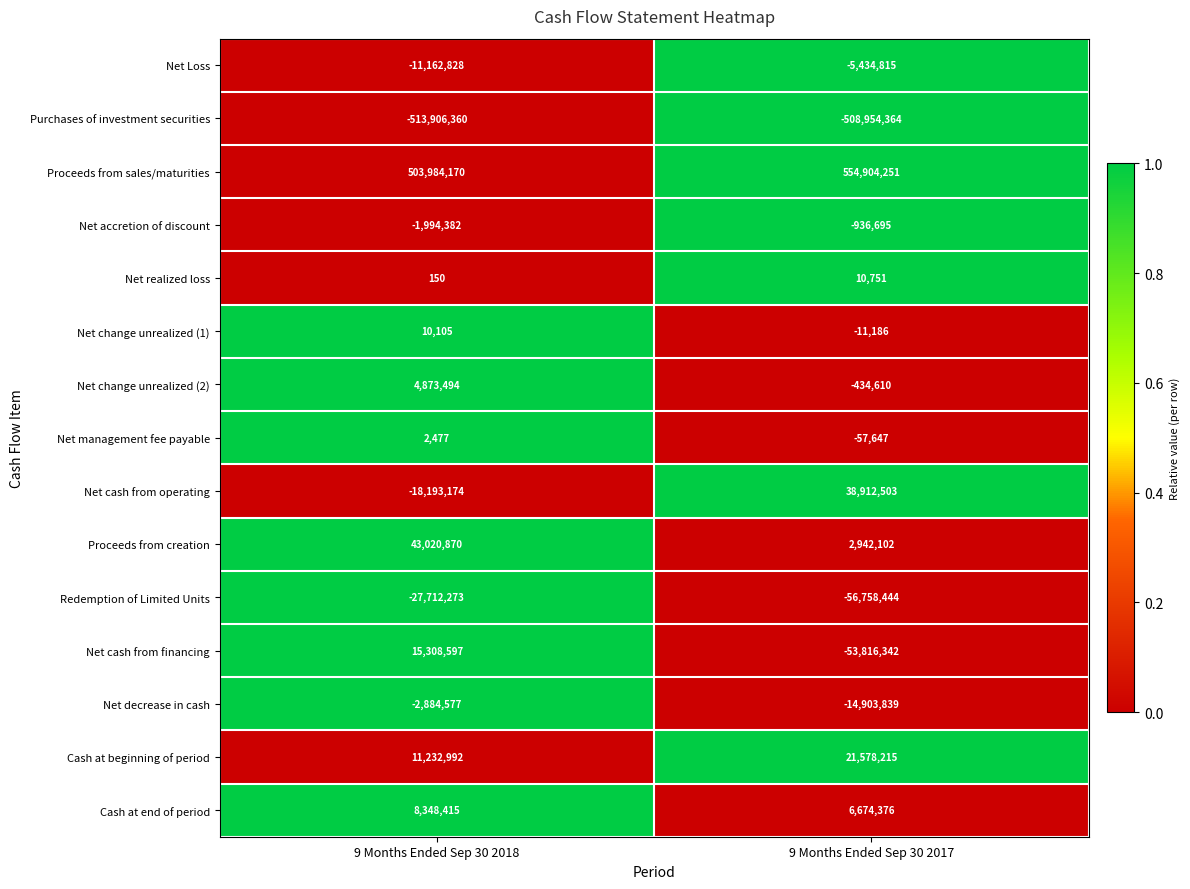

Read the Proceeds from sales/maturities value at 9 Months Ended Sep 30 2017, to the nearest 50.

554904250